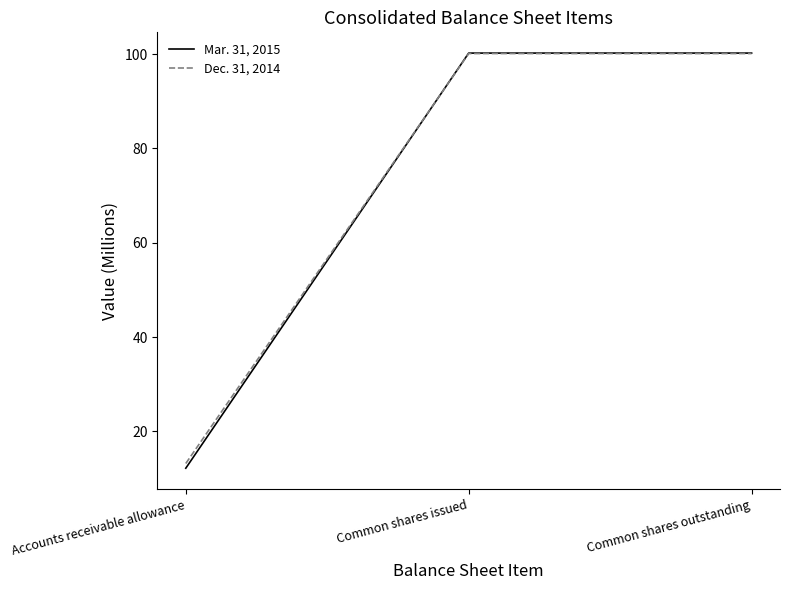

List the series in order of their peak value, highest first.

Mar. 31, 2015, Dec. 31, 2014